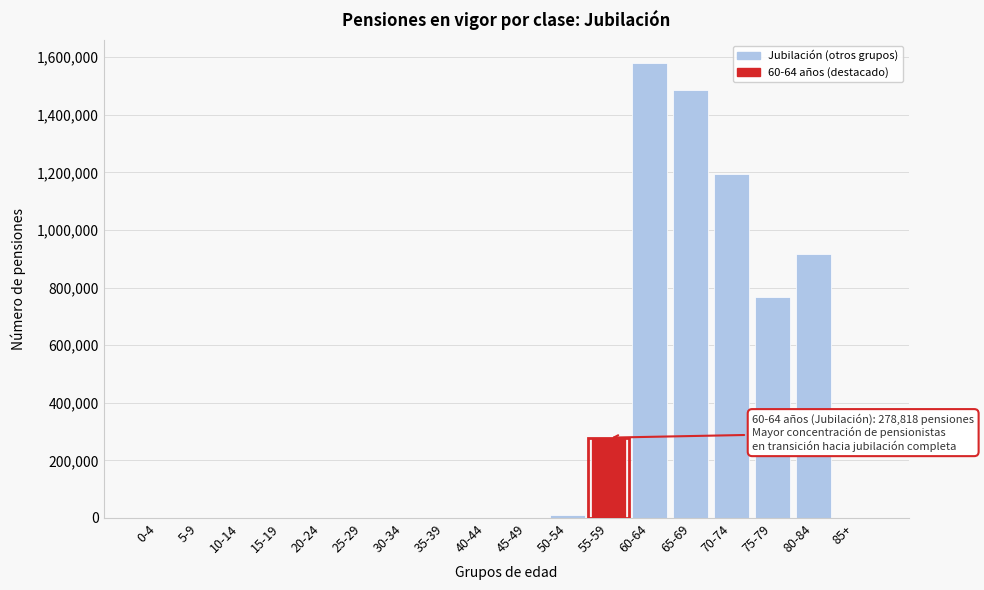

Which label corresponds to the largest value in the chart?

60-64